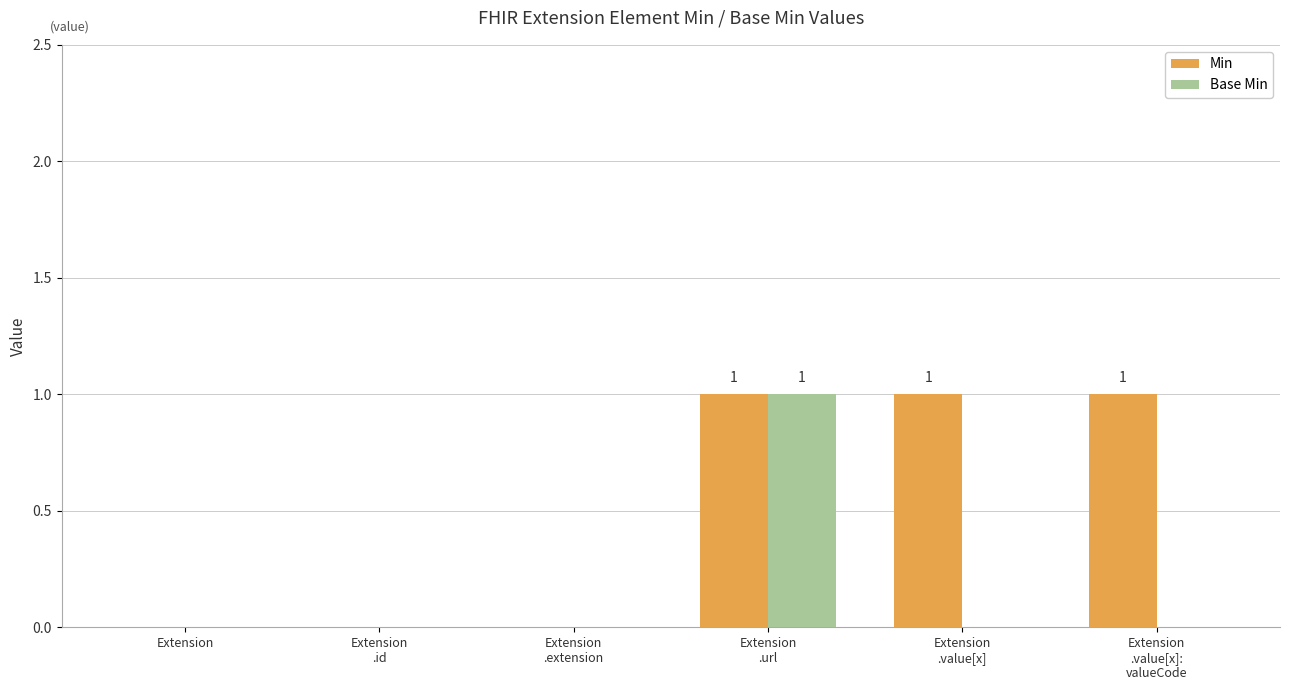

How many Base Min values are between 0 and 1?

6